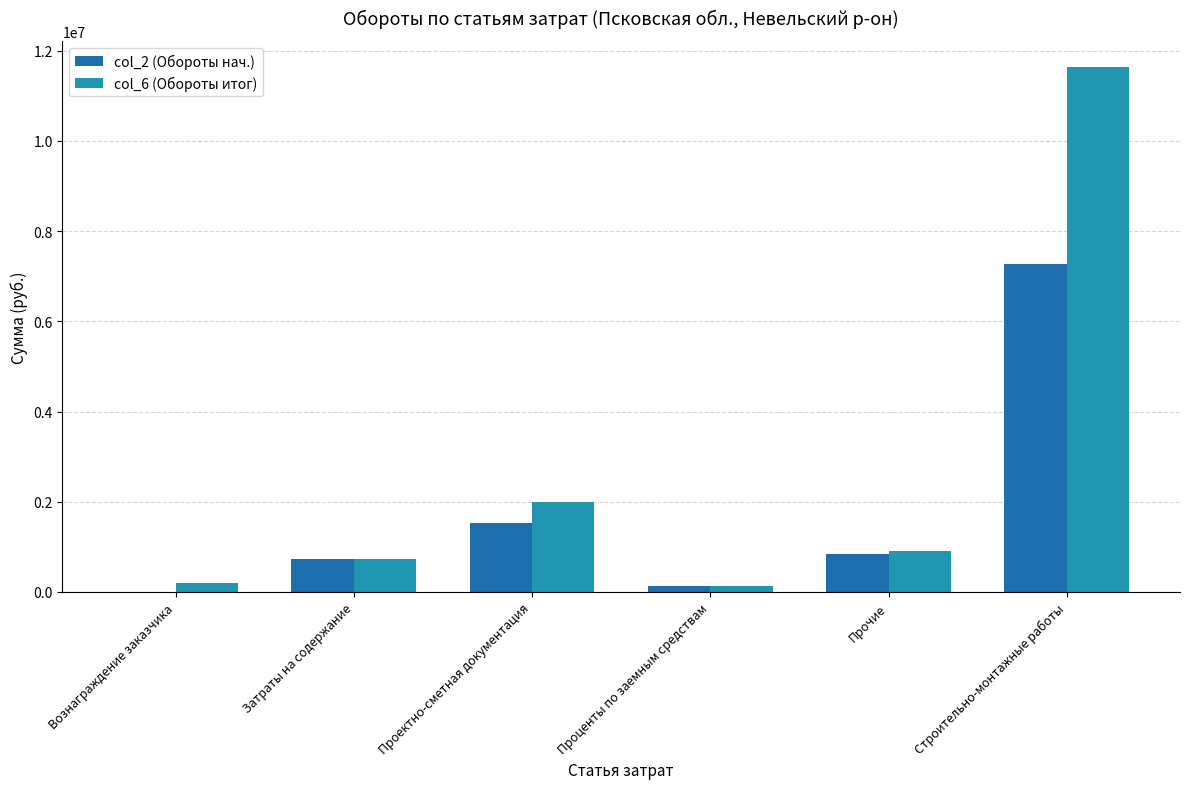

Reading left to right, transcribe all the data shown in this chart.

col_2 (Обороты нач.): Вознаграждение заказчика=563.0	Затраты на содержание=727902.4	Проектно-сметная документация=1525423.7	Проценты по заемным средствам=126007.1	Прочие=839183.8	Строительно-монтажные работы=7280790.6
col_6 (Обороты итог): Вознаграждение заказчика=201972.3	Затраты на содержание=727902.4	Проектно-сметная документация=1991525.4	Проценты по заемным средствам=126007.1	Прочие=897783.2	Строительно-монтажные работы=11637416.6